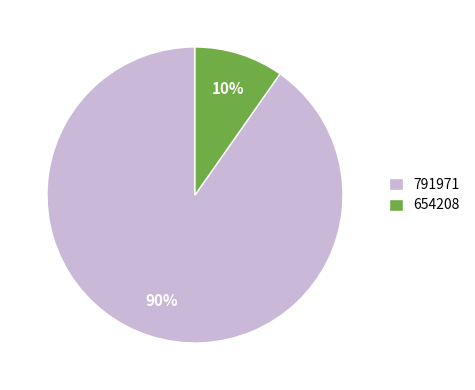

Rank the categories by value from highest to lowest.

791971, 654208